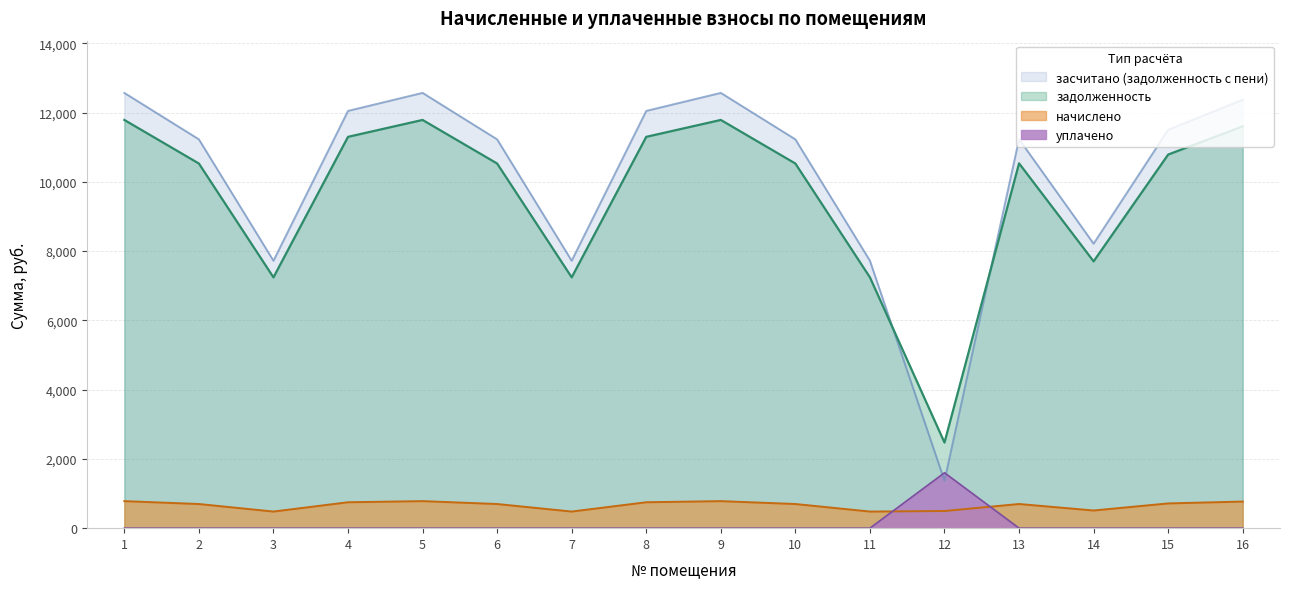

How many lines are shown in the chart?

4